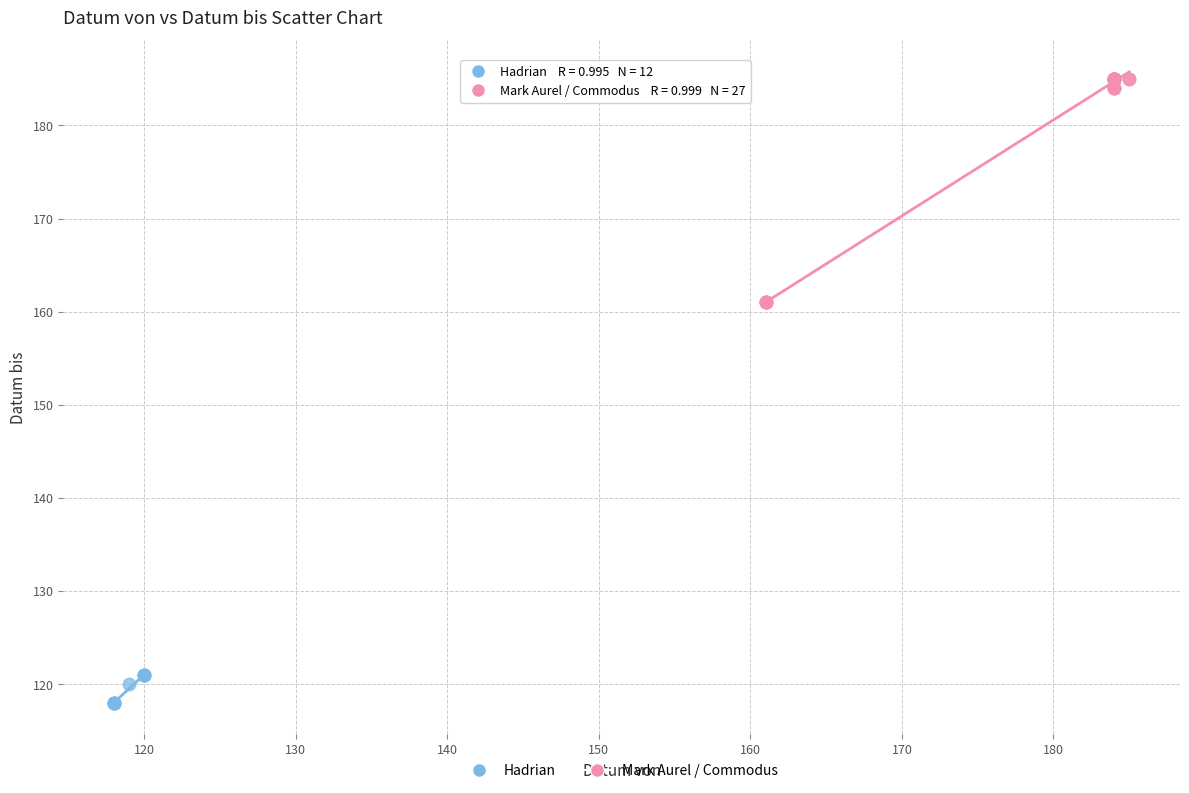

Which series has the widest spread of Y values?

Mark Aurel / Commodus